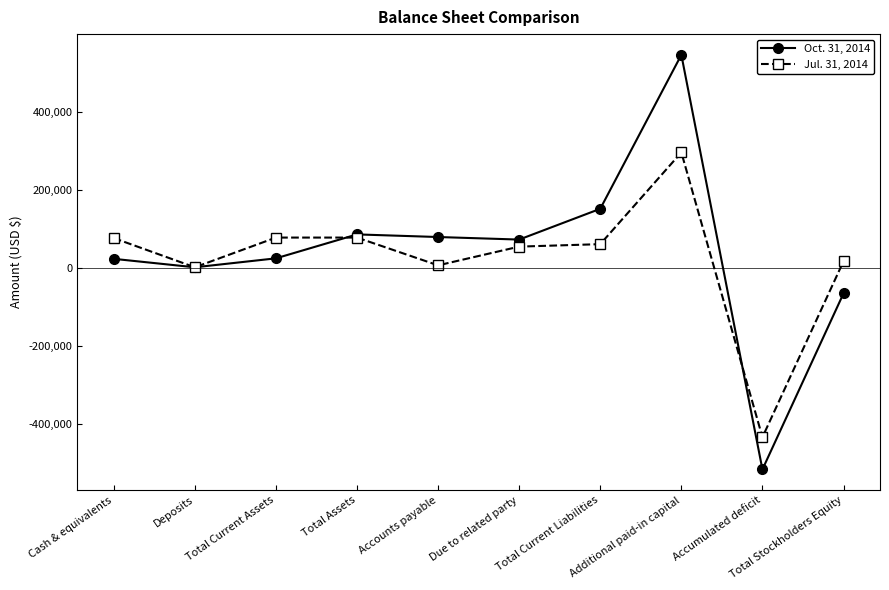

What is the total value across all series at Total Stockholders Equity?

-48750